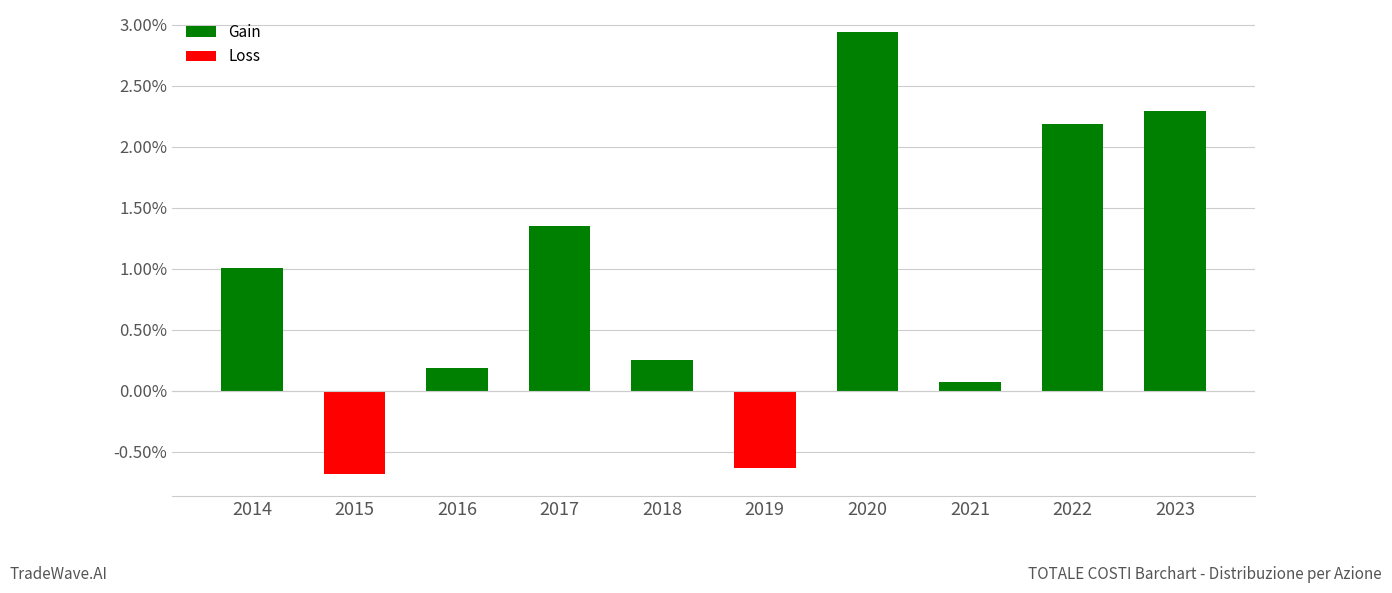

Which series has the widest spread of values?

Gain